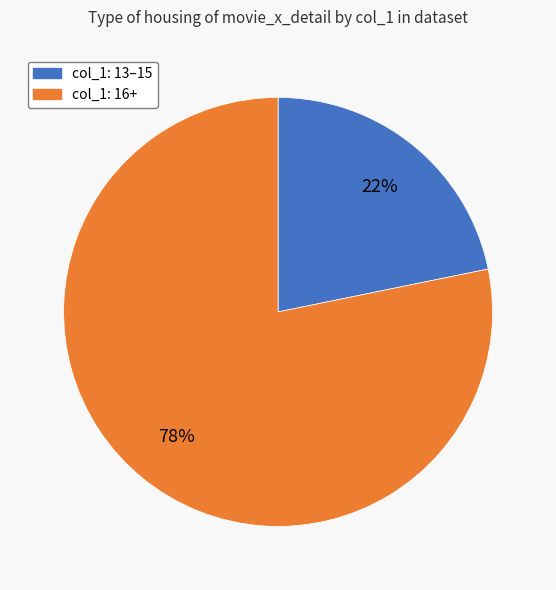

Is there any slice that represents more than half of the pie?

Yes